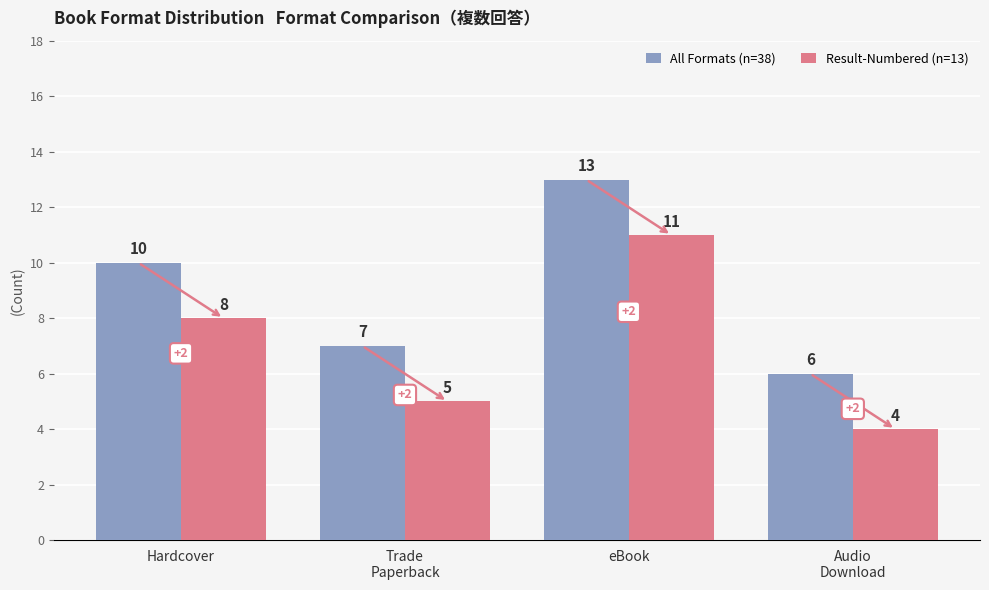

Rank the series at Trade
Paperback from highest to lowest value.

All Formats (n=38), Result-Numbered (n=13)